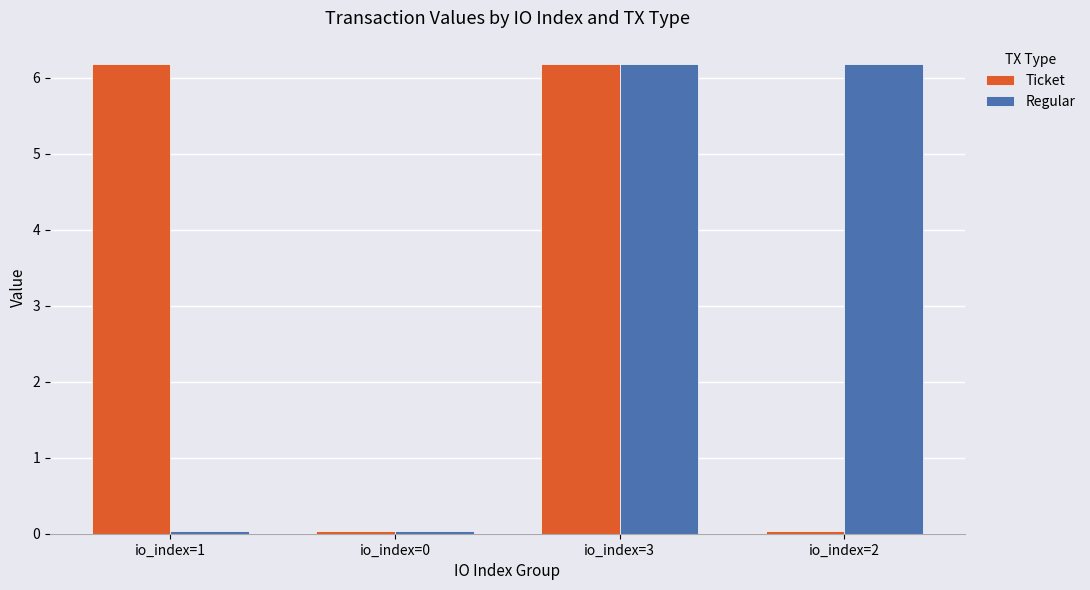

The Ticket series shows 0.0 at io_index=0. True or false?

True